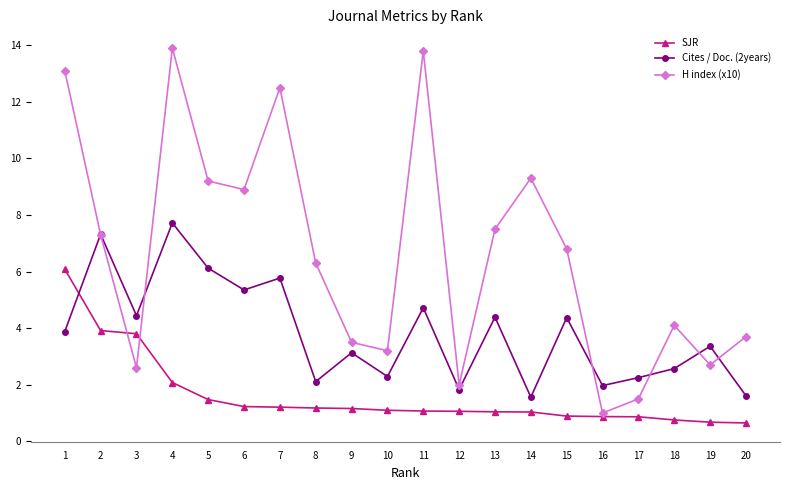

How many interior local peaks does the Cites / Doc. (2years) series have?

8